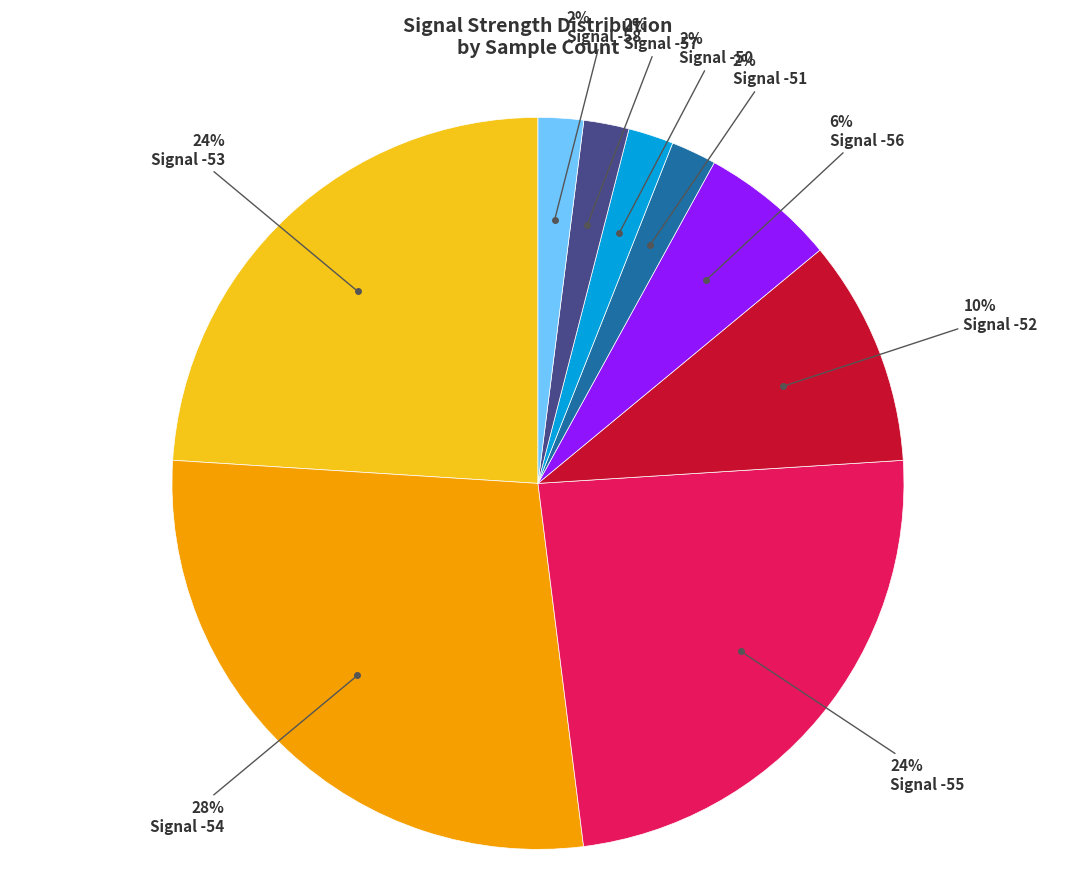

Is there any slice that represents more than half of the pie?

No